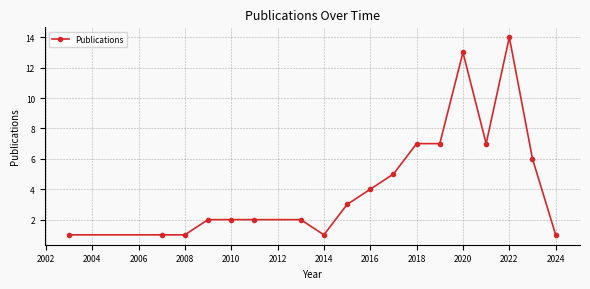

Reading left to right, transcribe all the data shown in this chart.

1	1	1	2	2	2	2	1	3	4	5	7	7	13	7	14	6	1